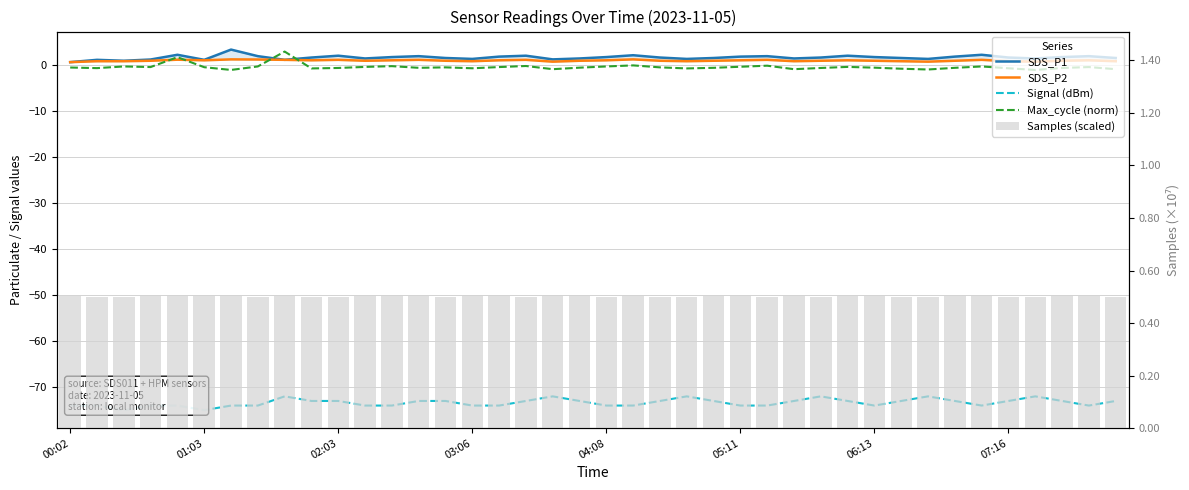

Is it true that SDS_P2 equals 0.5 at 21?

False